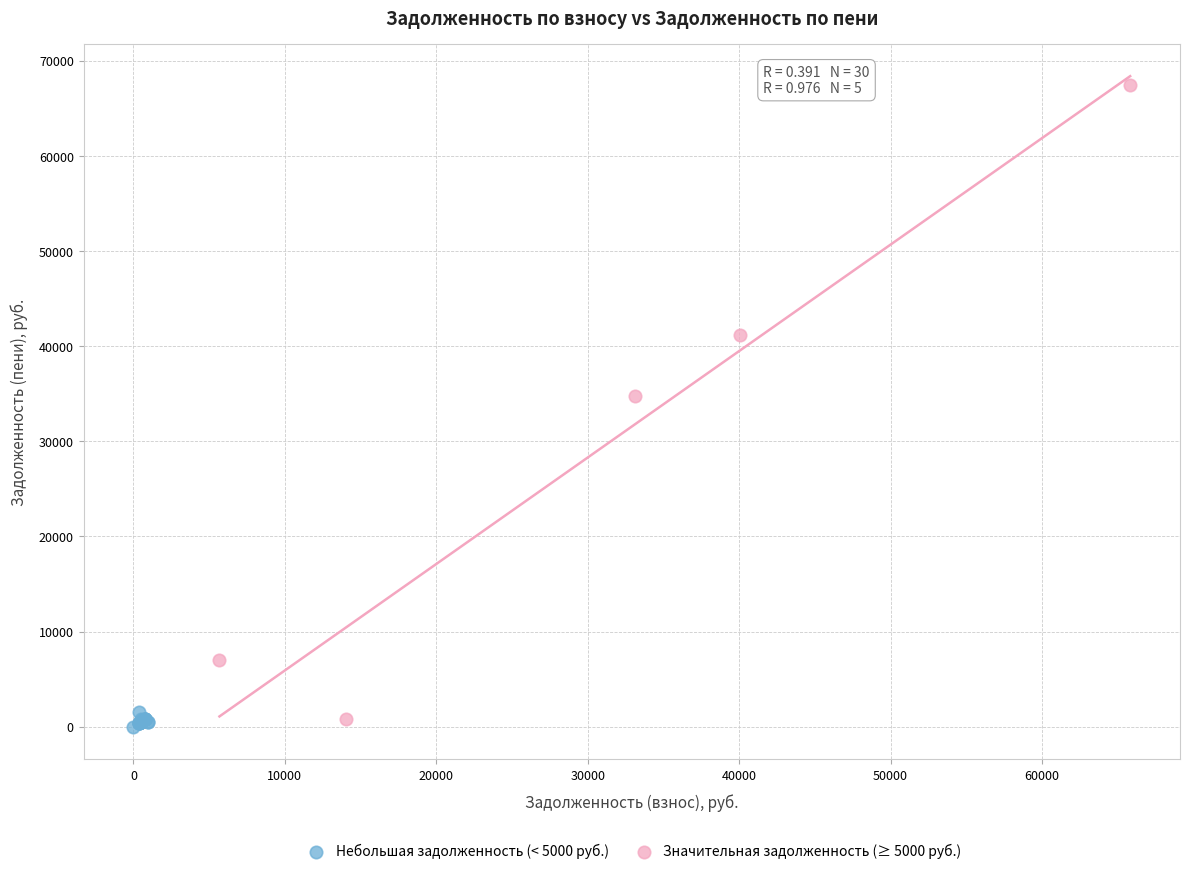

Which series contains the highest Y value?

Значительная задолженность (≥ 5000 руб.)